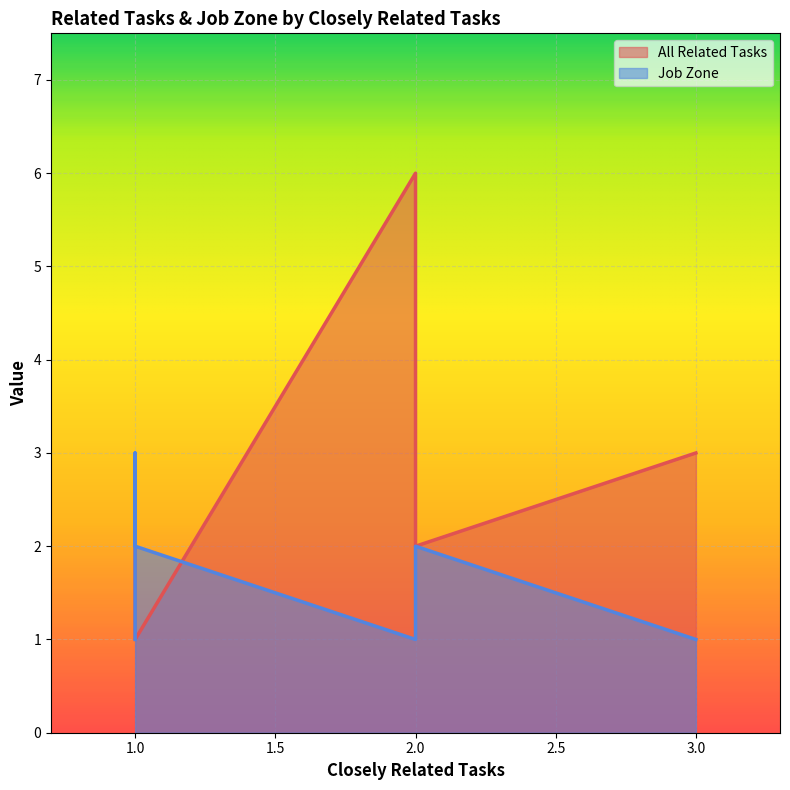

Which series has the largest total across all categories?

All Related Tasks